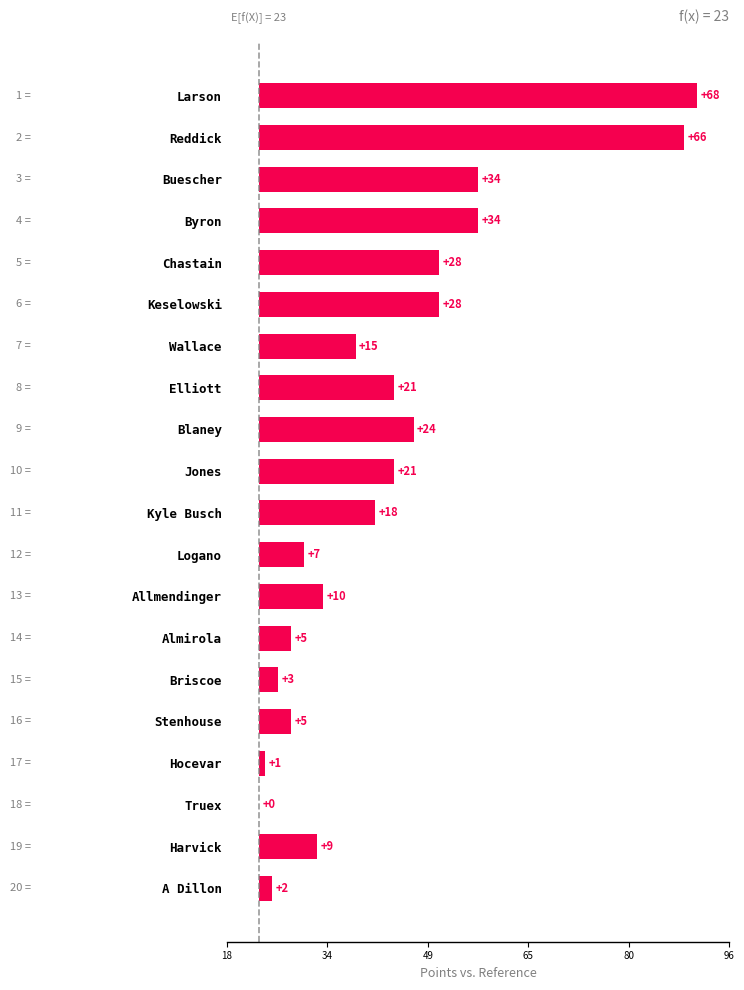

Where does the data first go above 18?

Larson